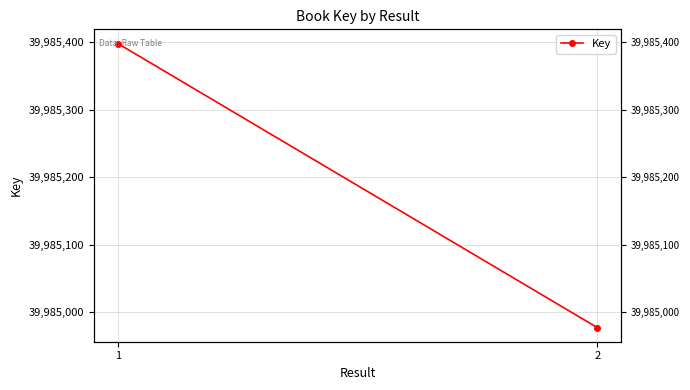

What is the ratio of the value at 2 to the value at 1?

1.0